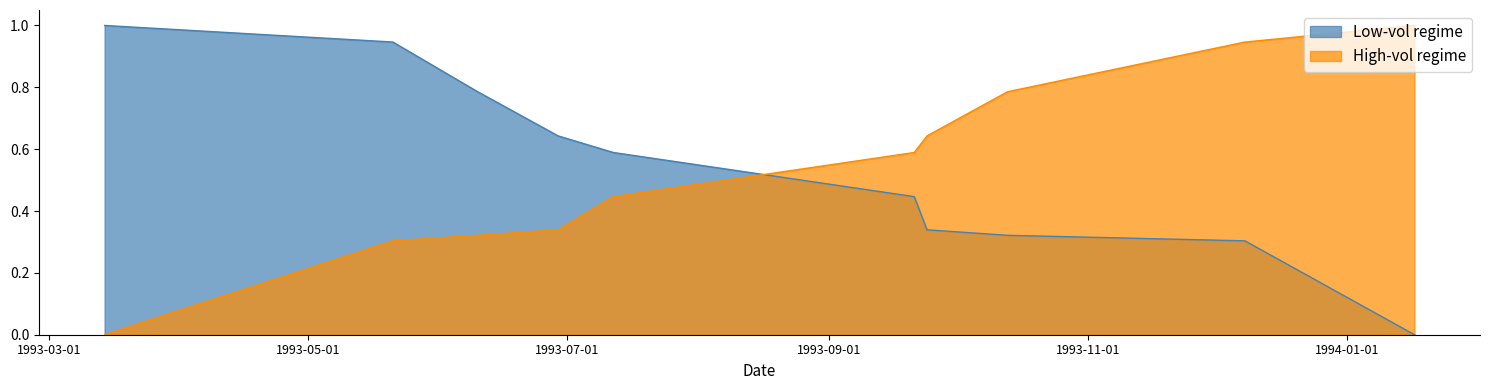

What is the value of the High-vol regime point at the 9th from the left?

0.9